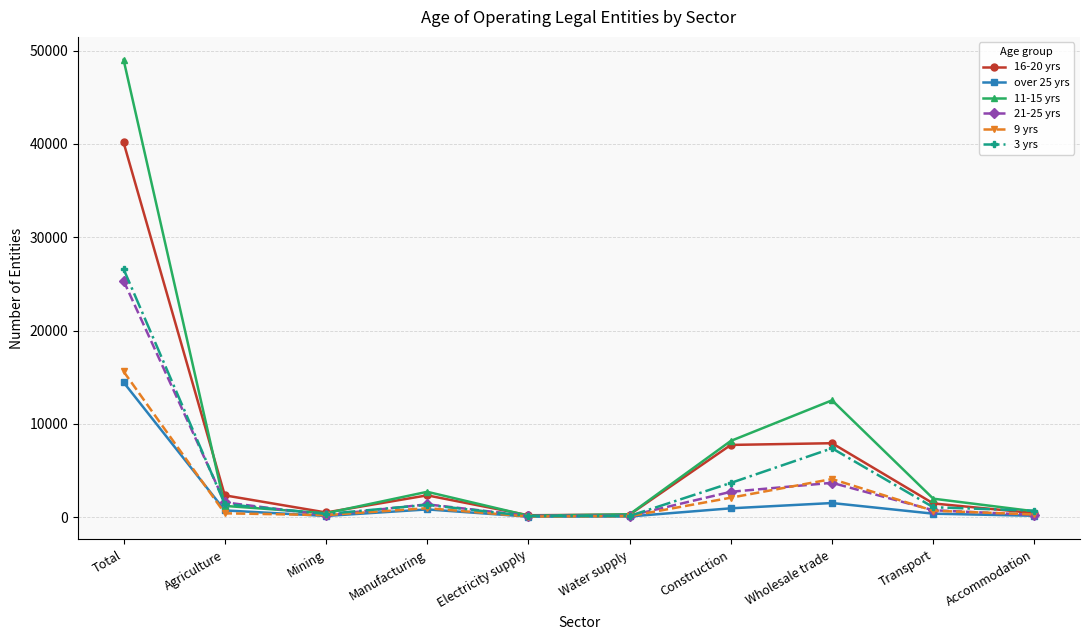

At which category does the chart reach its peak across all series?

Total